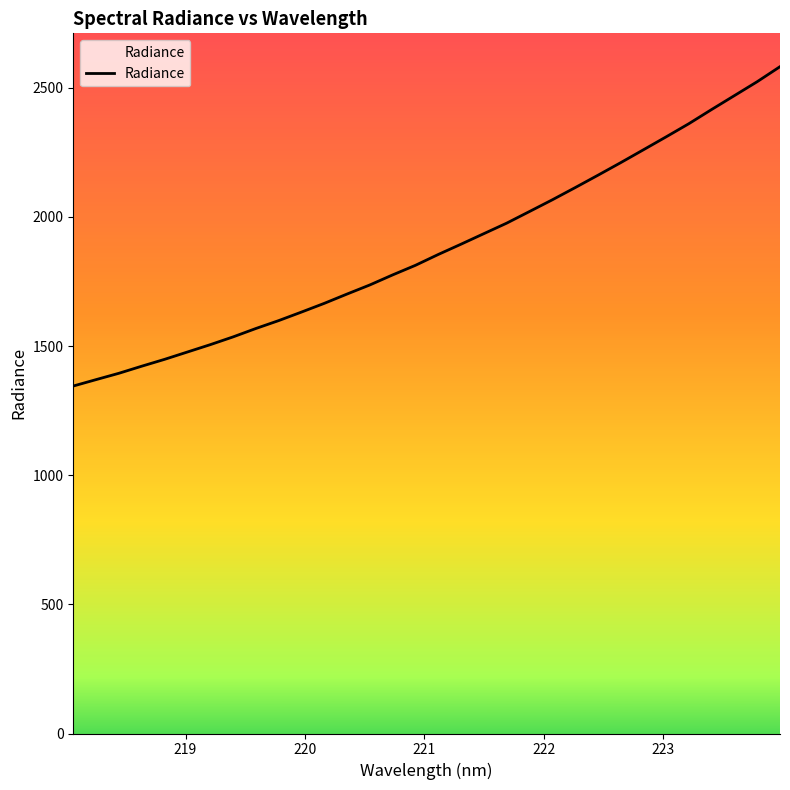

What is the difference between the maximum and minimum values?

1236.4